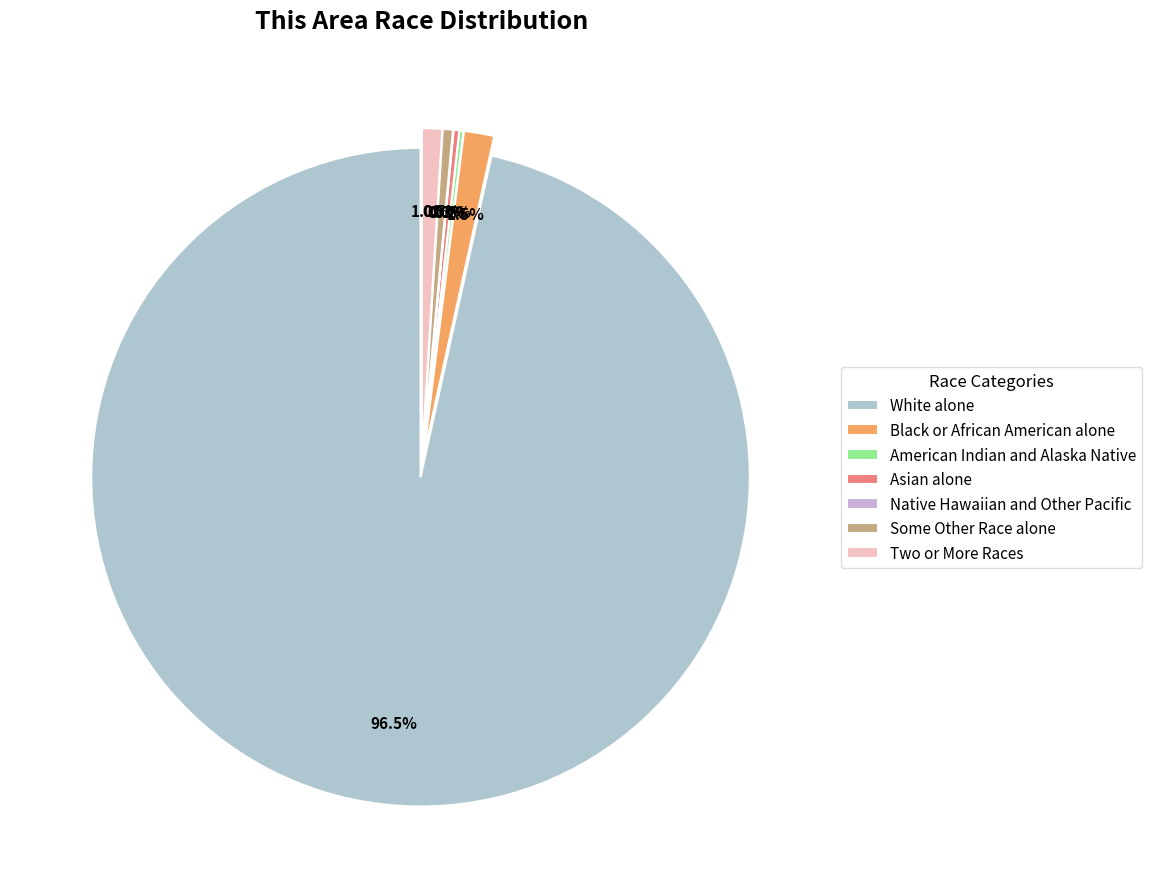

What is the change in value from American Indian and Alaska Native to Native Hawaiian and Other Pacific?

-9